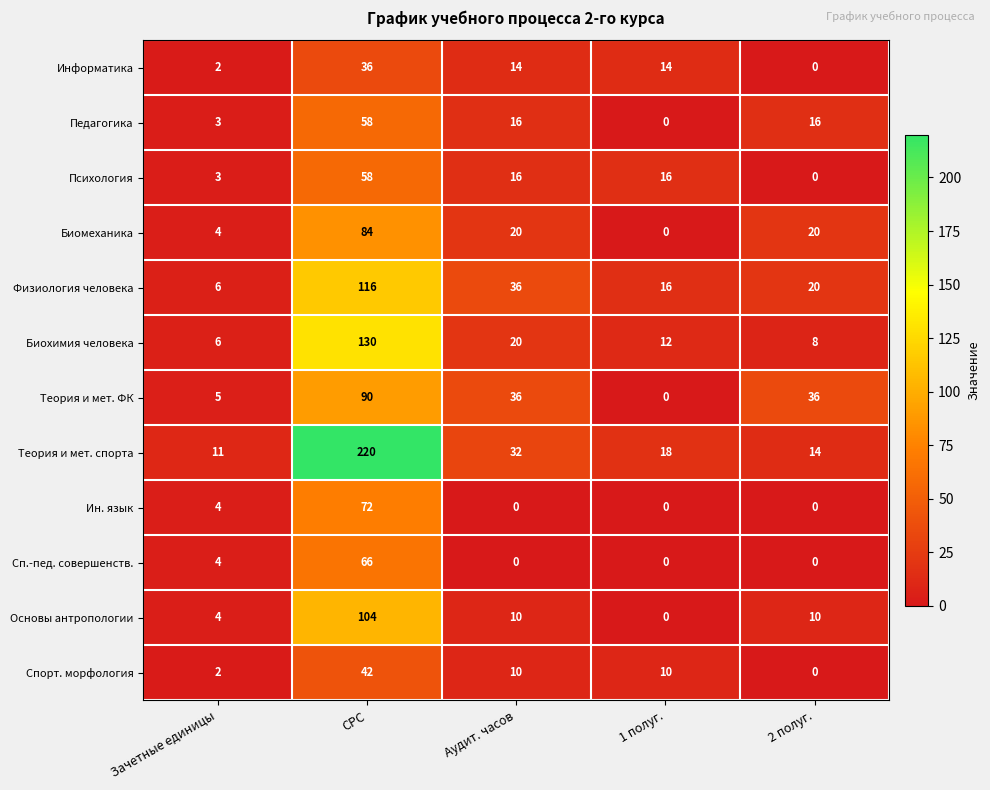

At which label does Теория и мет. спорта first exceed 18?

СРС